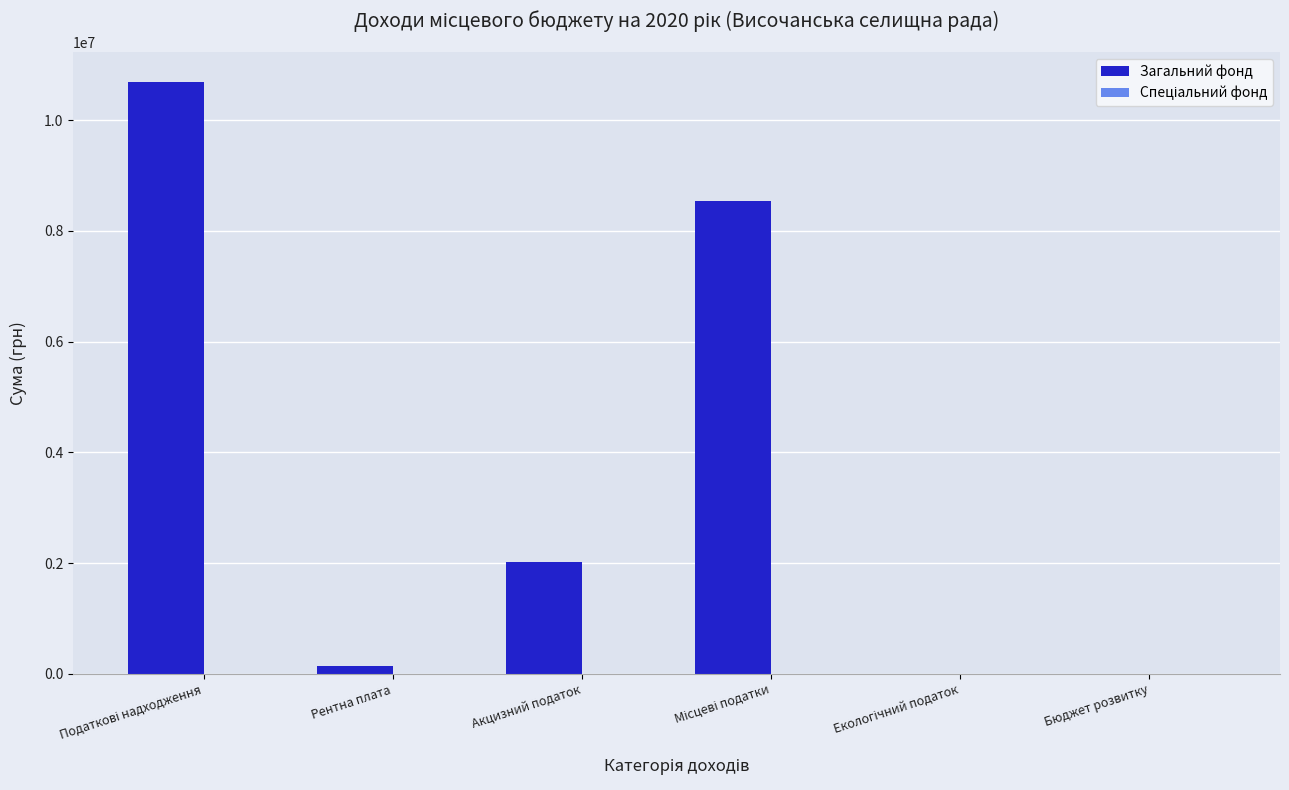

The value of Загальний фонд at Акцизний податок is 947340. True or false?

False